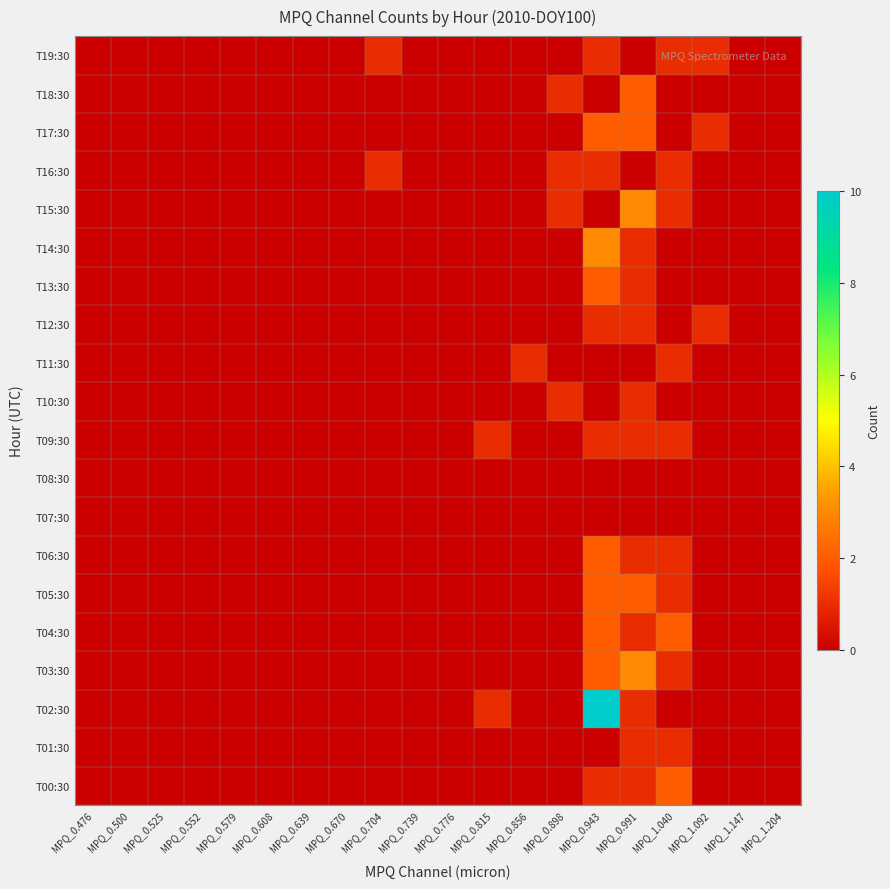

Which label corresponds to the smallest value in the chart?

MPQ_0.476